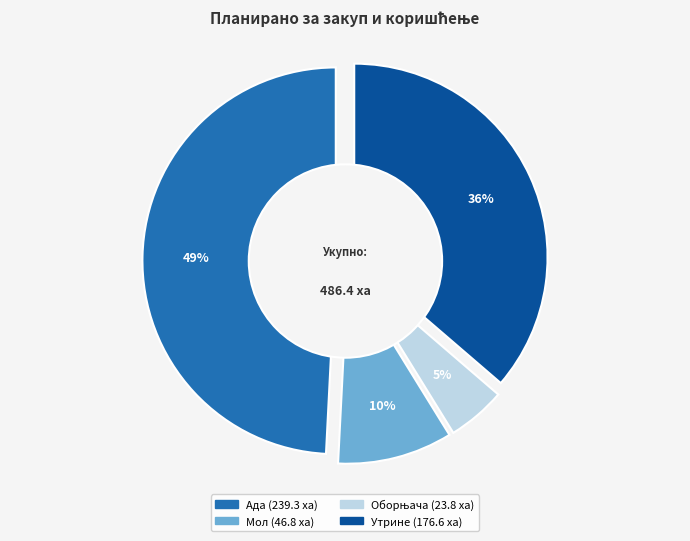

Is there any slice that represents more than half of the pie?

No